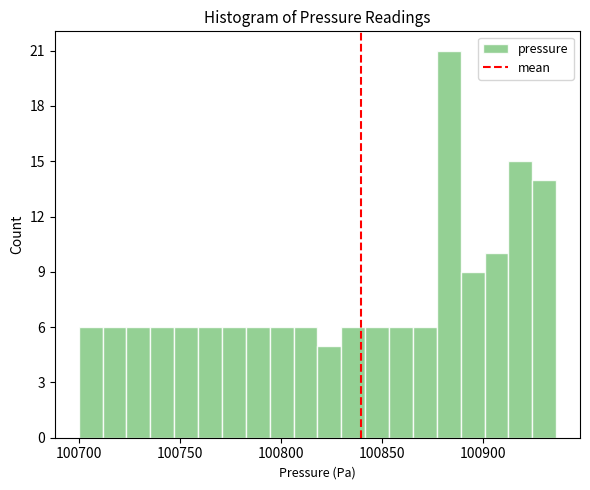

Around what value on the x-axis is the tallest bar? Give the approximate position of its centre, as read against the axis.

100885